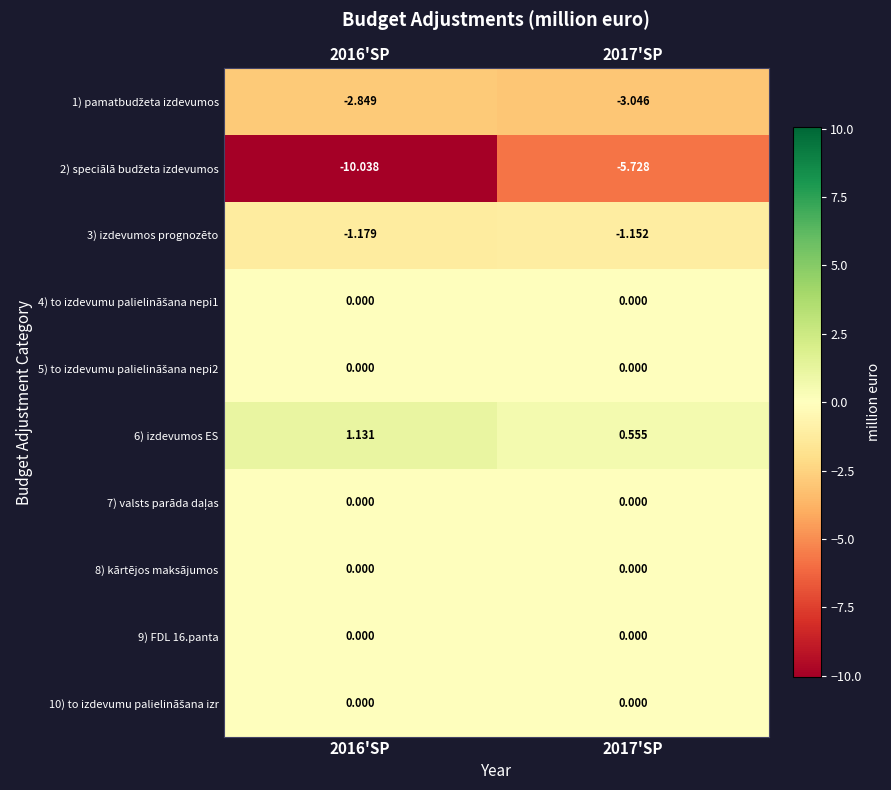

Rank the series at 2017'SP from lowest to highest value.

2) speciālā budžeta izdevumos, 1) pamatbudžeta izdevumos, 3) izdevumos prognozēto, 4) to izdevumu palielināšana nepi1, 5) to izdevumu palielināšana nepi2, 7) valsts parāda daļas, 8) kārtējos maksājumos, 9) FDL 16.panta, 10) to izdevumu palielināšana izr, 6) izdevumos ES